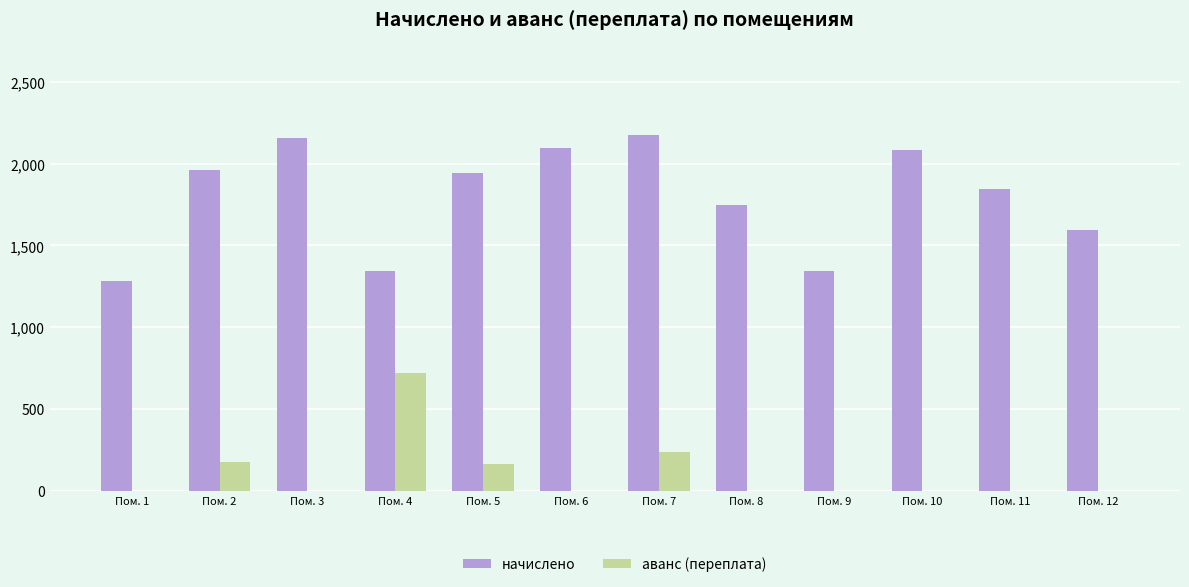

What is the greatest value displayed?

2176.2